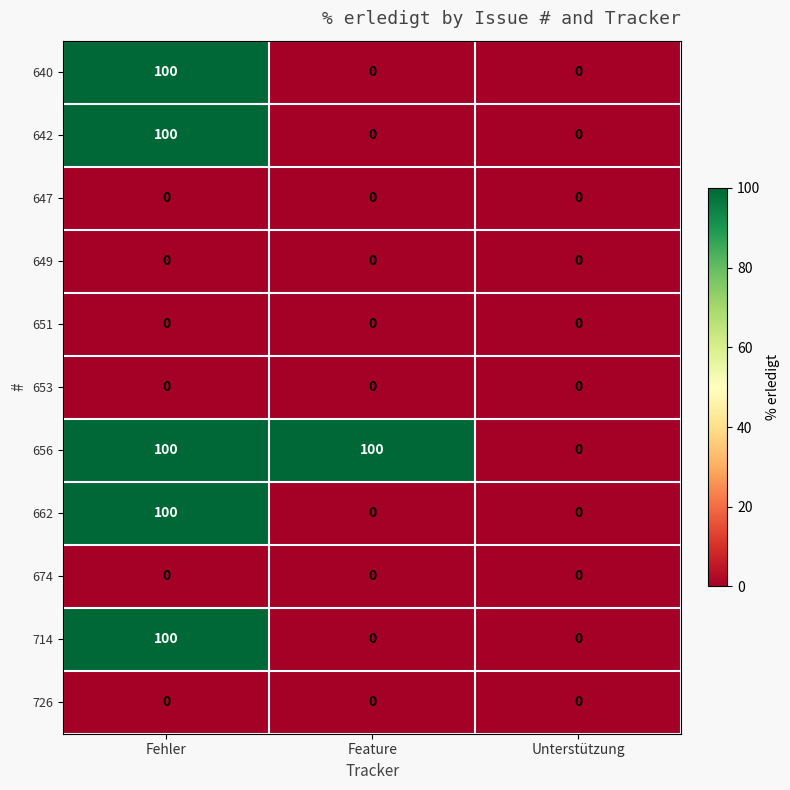

What is the total value across all series at Fehler?

500